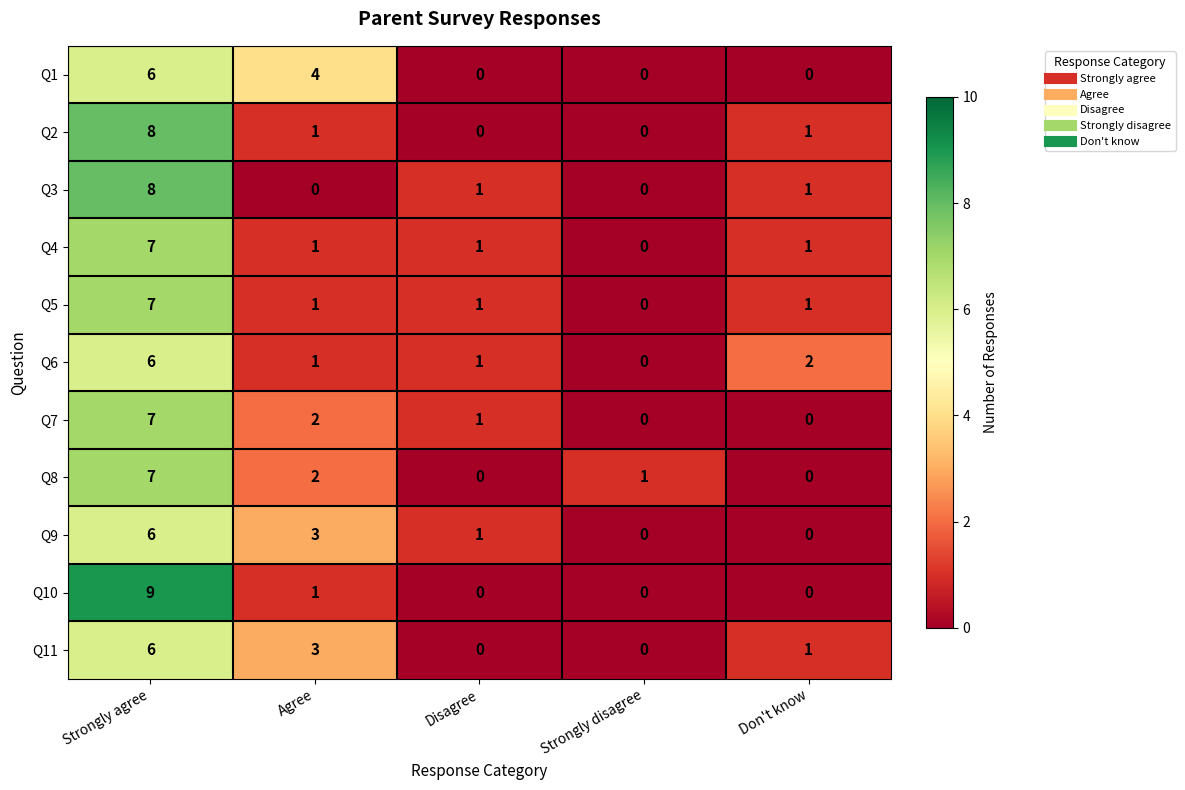

At which label does Q10 reach its peak?

Strongly agree